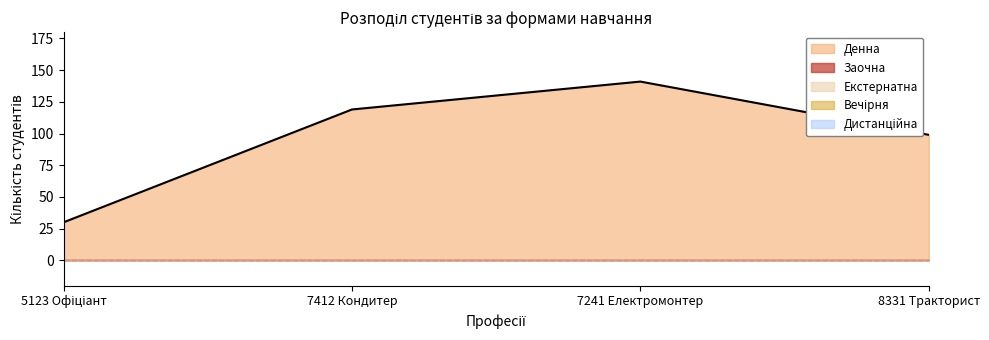

What is the difference between the maximum and minimum values in the Денна series?

111